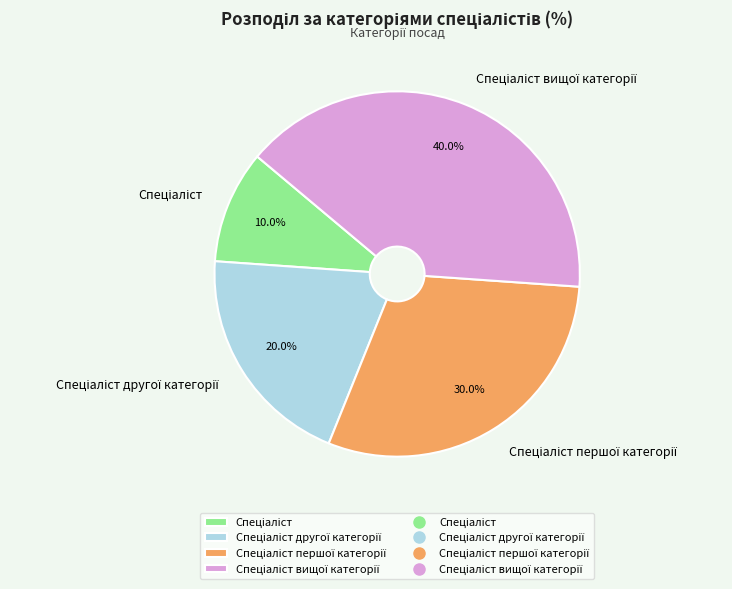

Is there any slice that represents more than half of the pie?

No